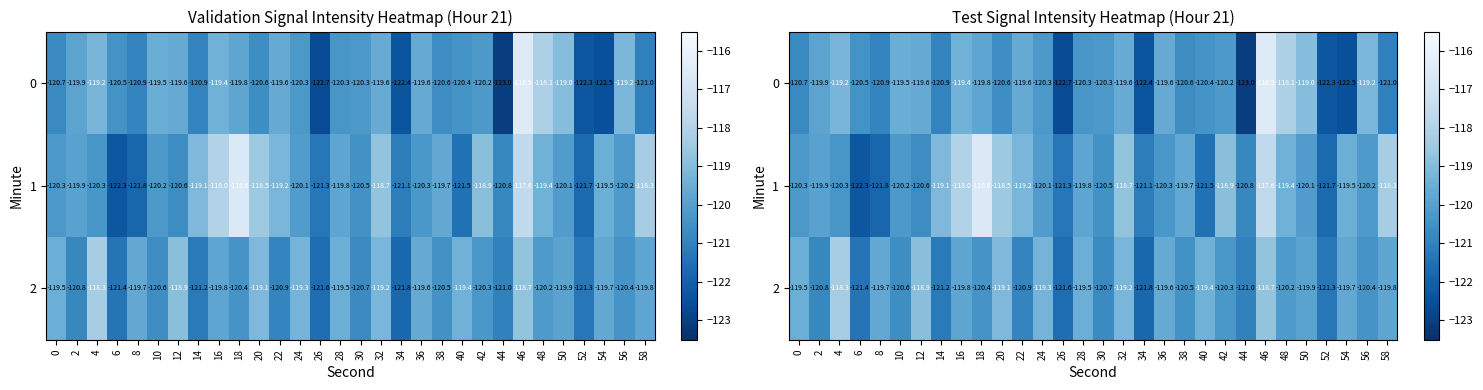

Which series has the largest total across all categories?

1